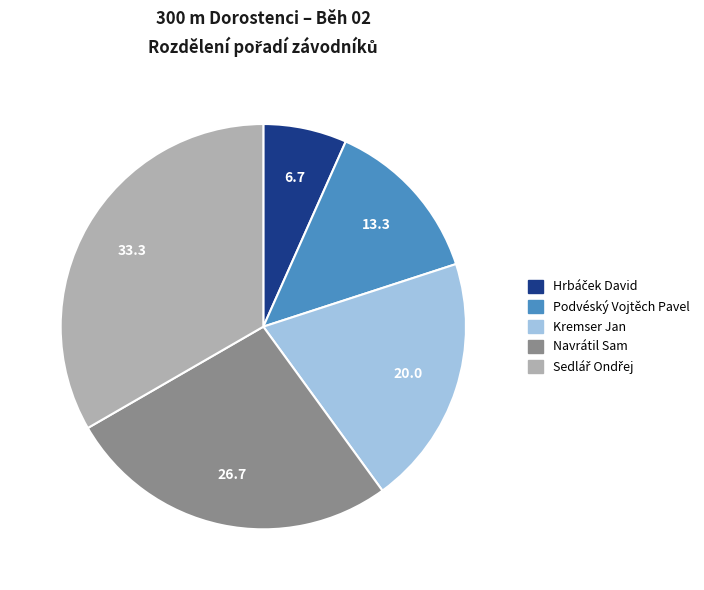

Is it true that Kremser Jan is 20% of the pie?

True